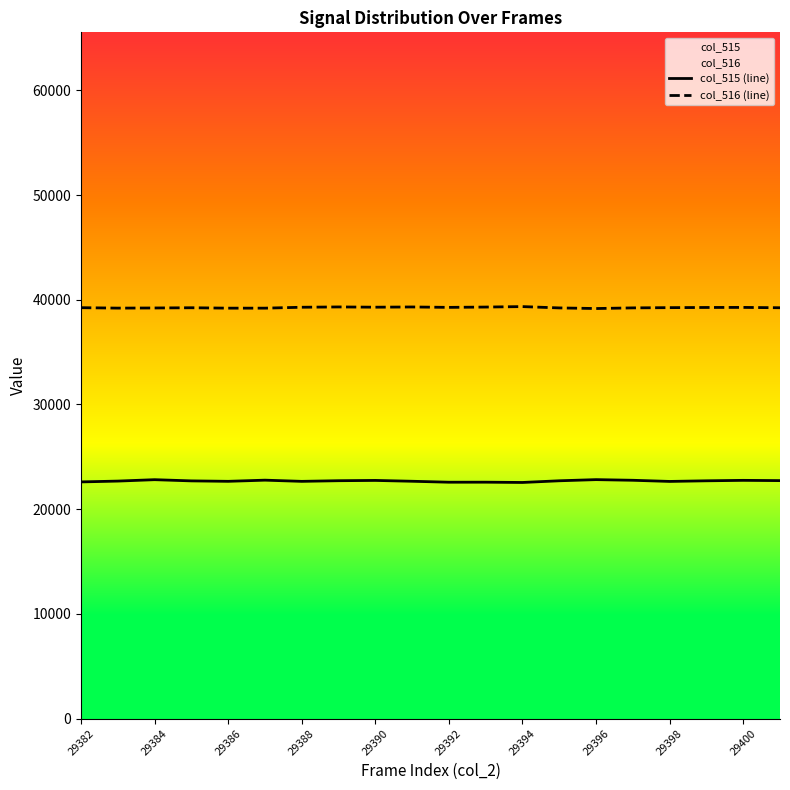

What are all the series names shown in the legend?

col_515 (line), col_516 (line)